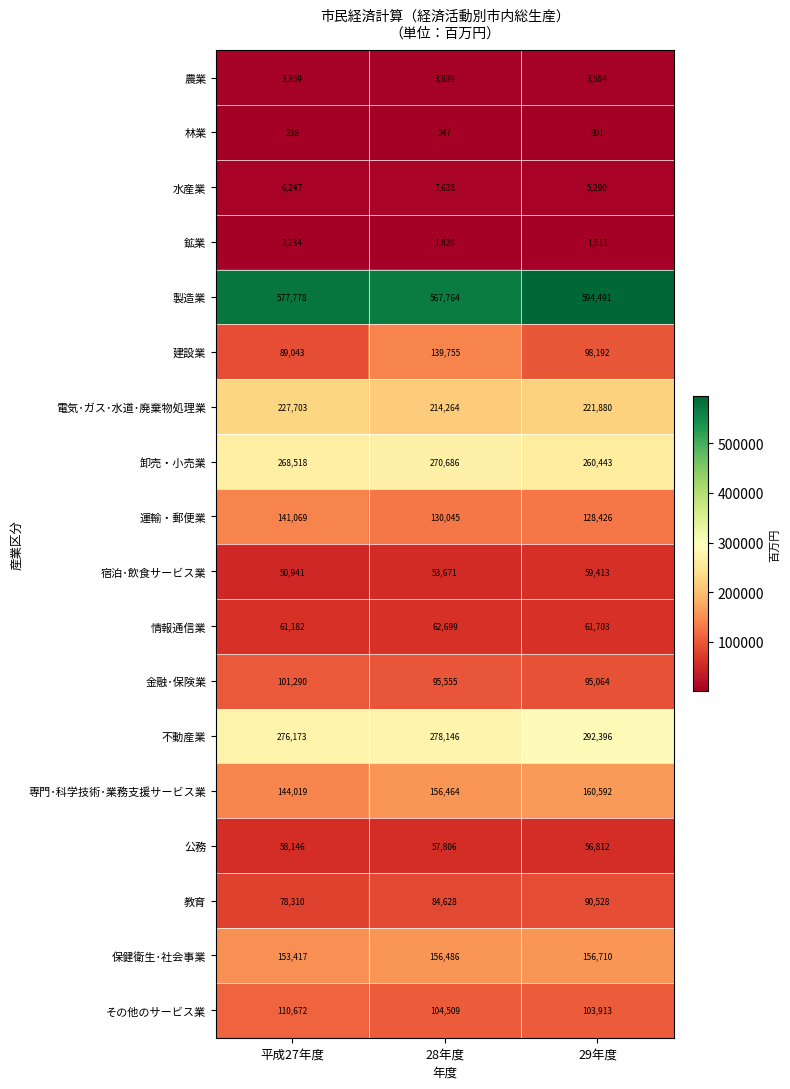

The 不動産業 series shows 193092 at 28年度. True or false?

False